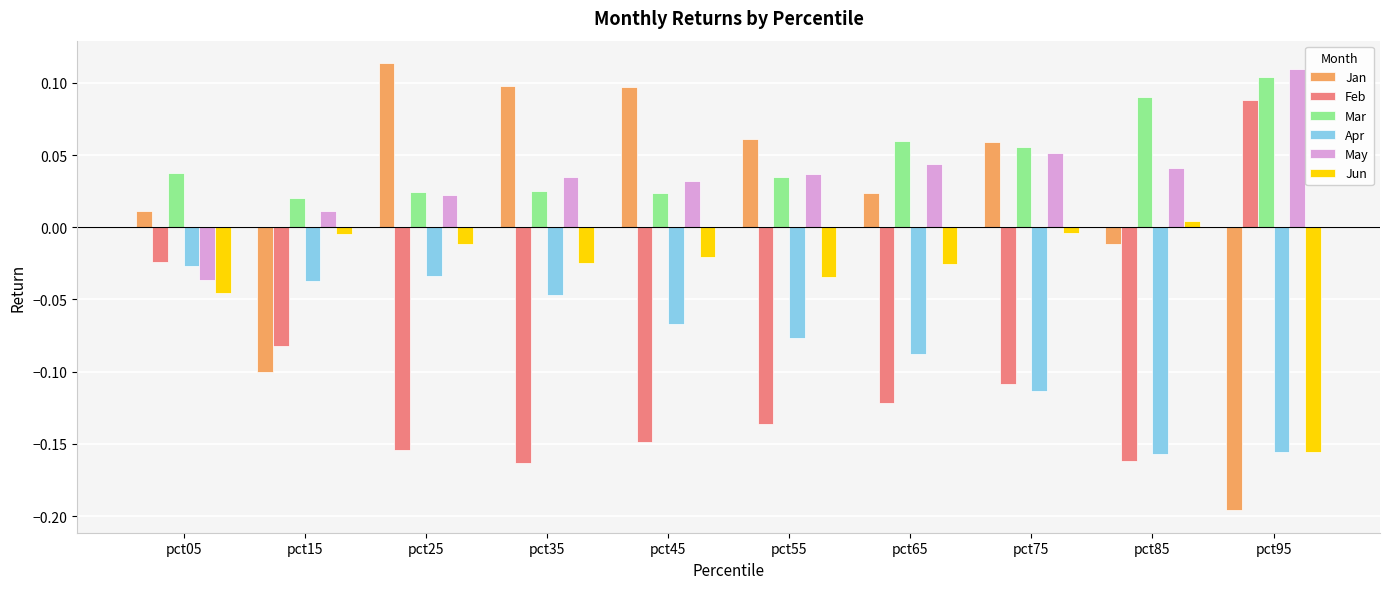

At how many categories does at least one series exceed 0?

10